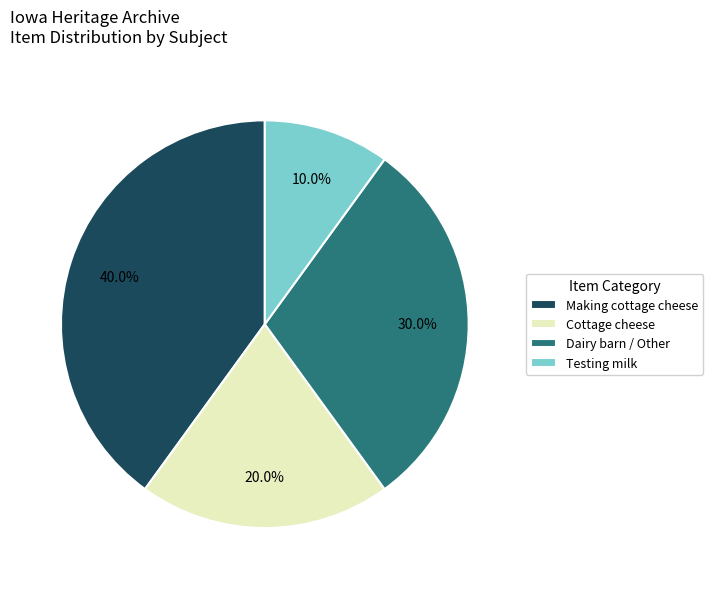

To the nearest percent, what is the difference between the largest and smallest slice percentages?

30%